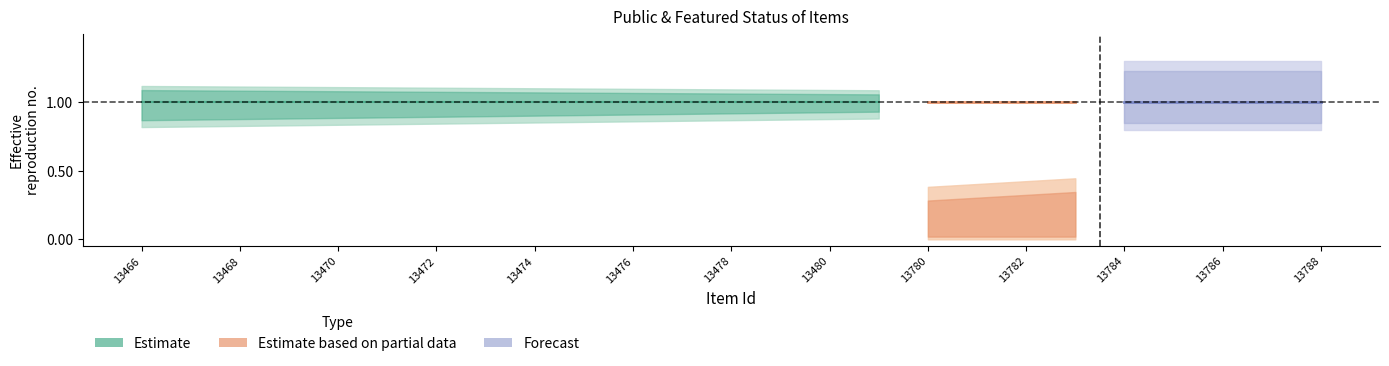

True or false: public and featured intersect in this chart.

False